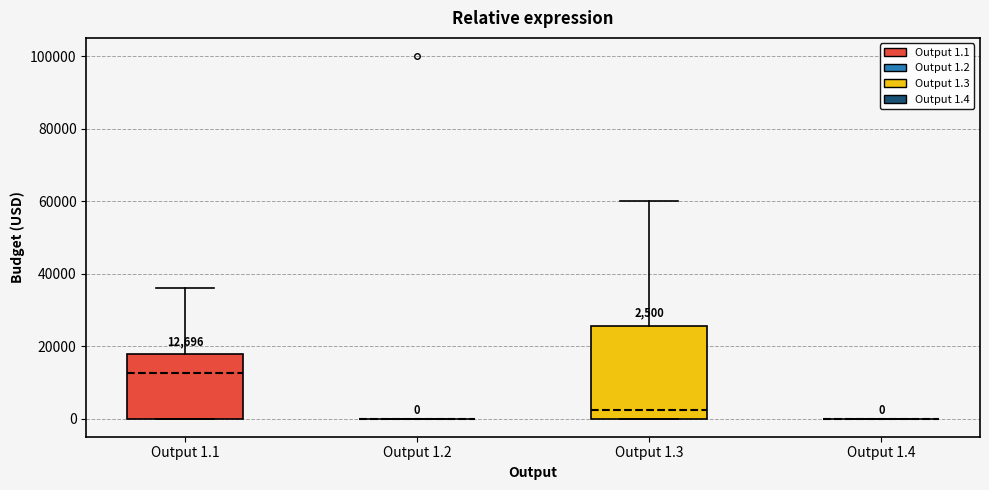

Comparing the boxes themselves (not the whiskers), which one is the tallest?

Output 1.3